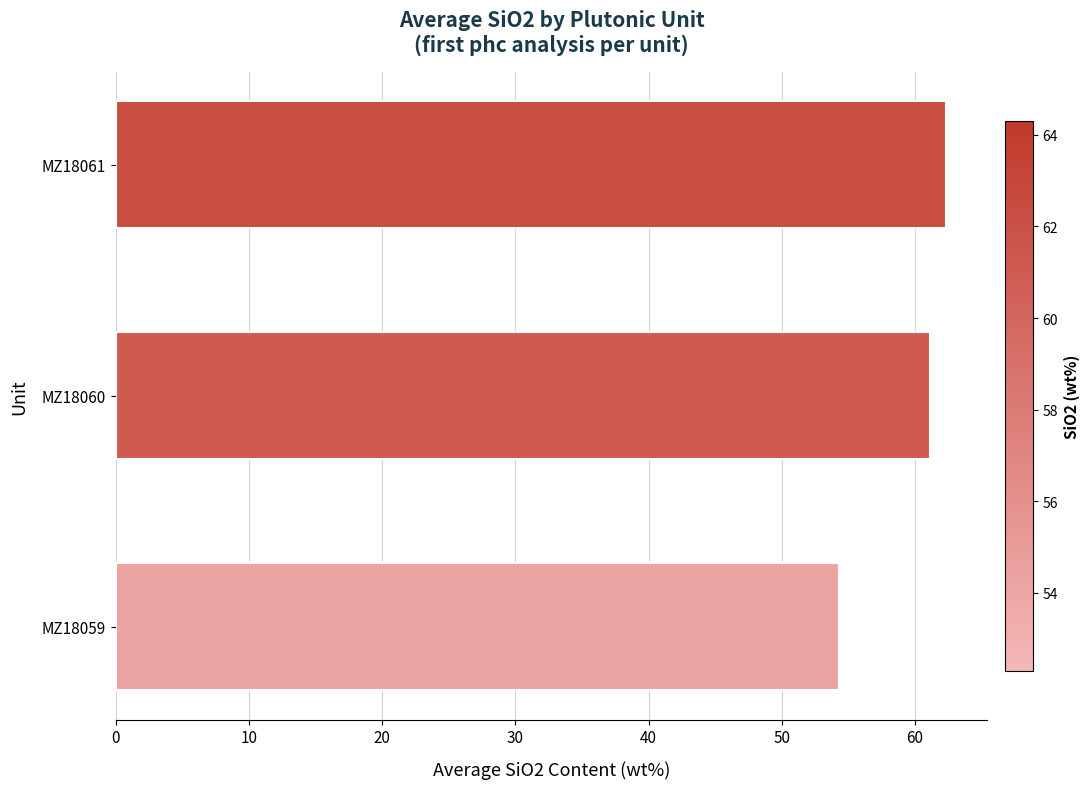

Reading top to bottom, transcribe all the data shown in this chart.

62.3	61.1	54.3